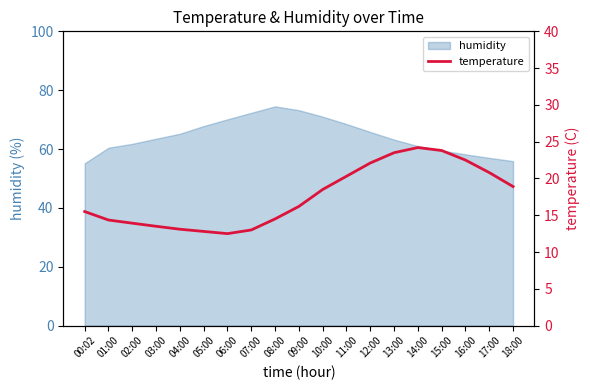

Where is the data nearest to the value 18?

10:00